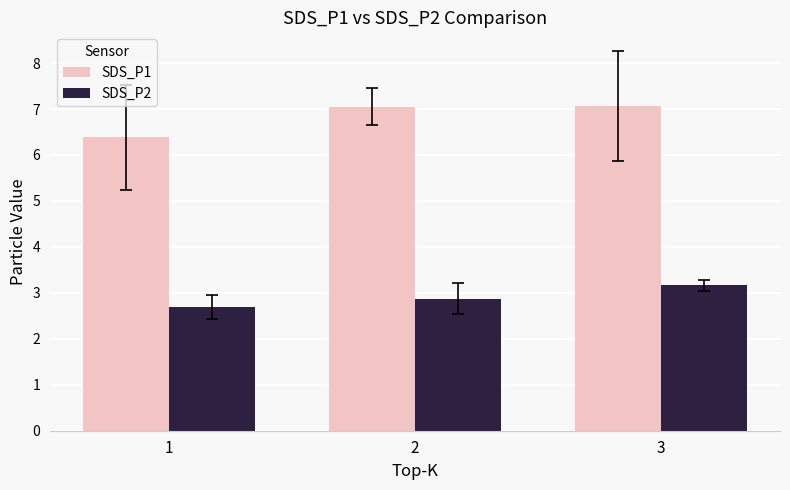

True or false: SDS_P1 has a value of 6.4 at 1.

True